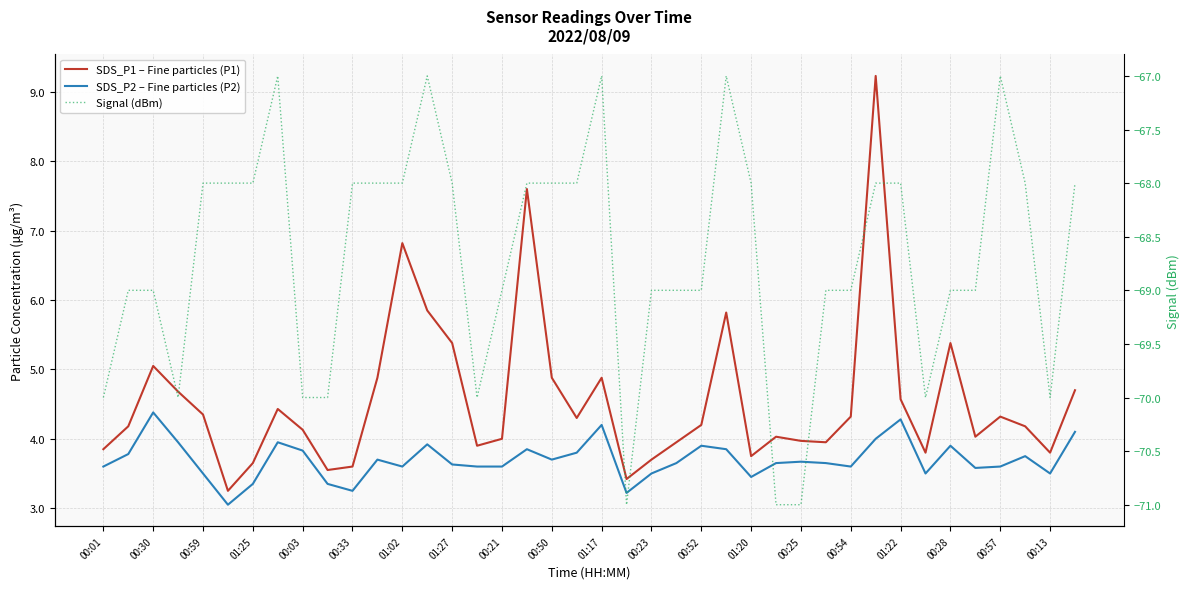

What position from the left is 00:30?

2